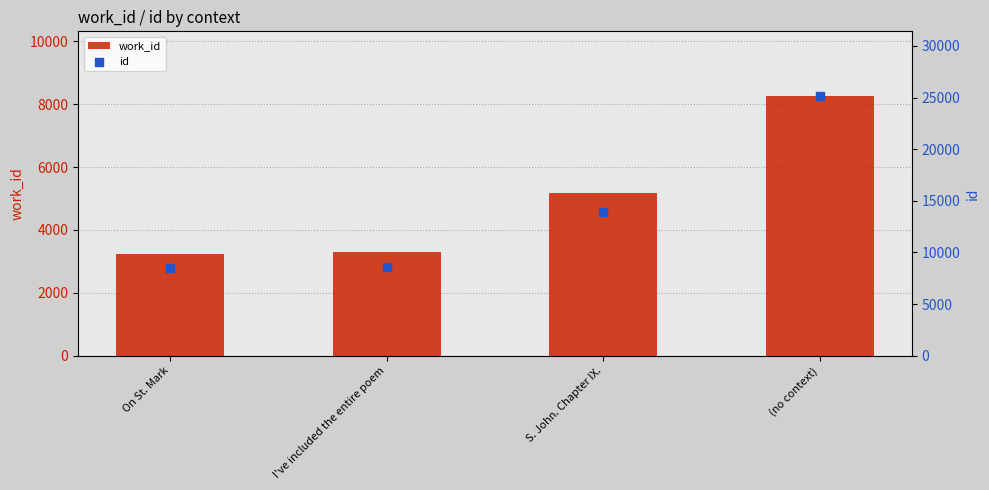

What are all the series names shown in the legend?

work_id, id